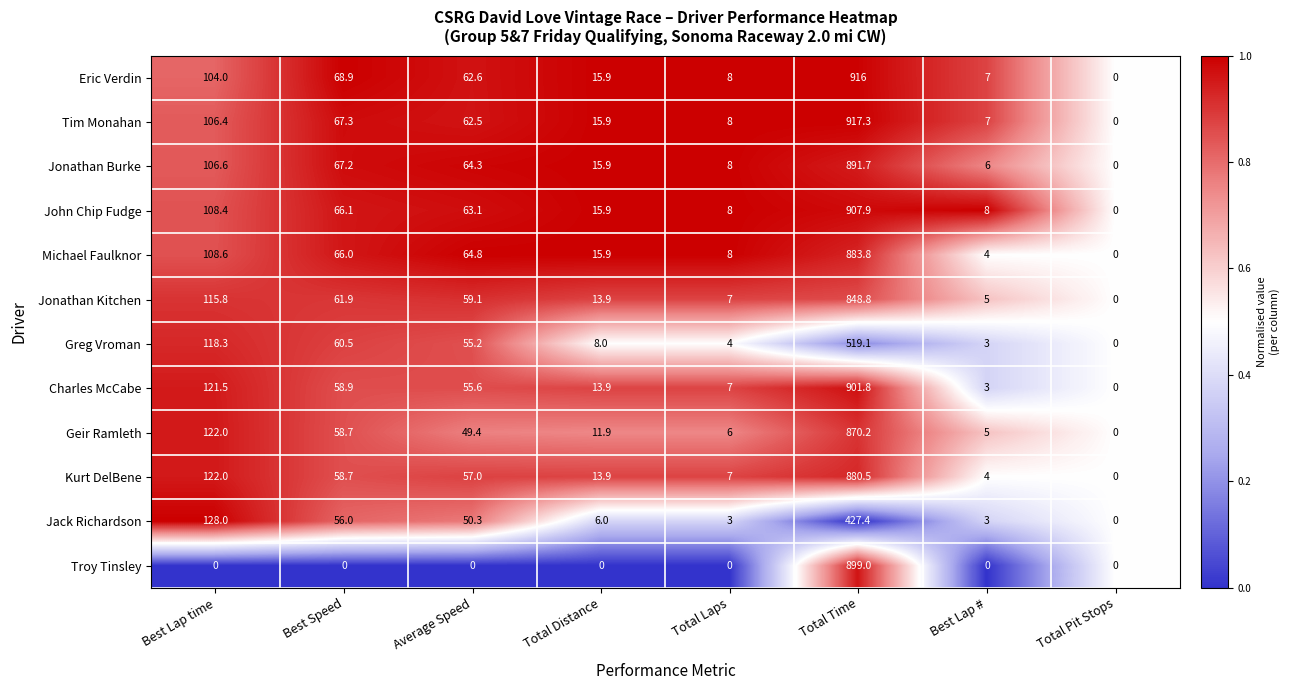

How many values in the Kurt DelBene series are below 57?

4